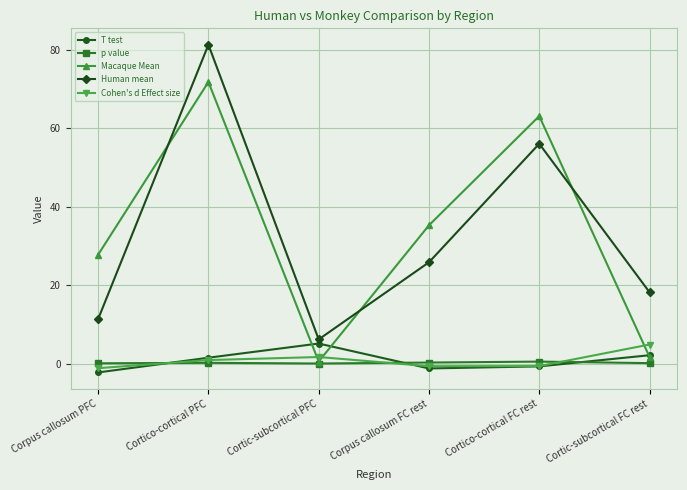

At which category does T test reach its first local peak?

Cortic-subcortical PFC